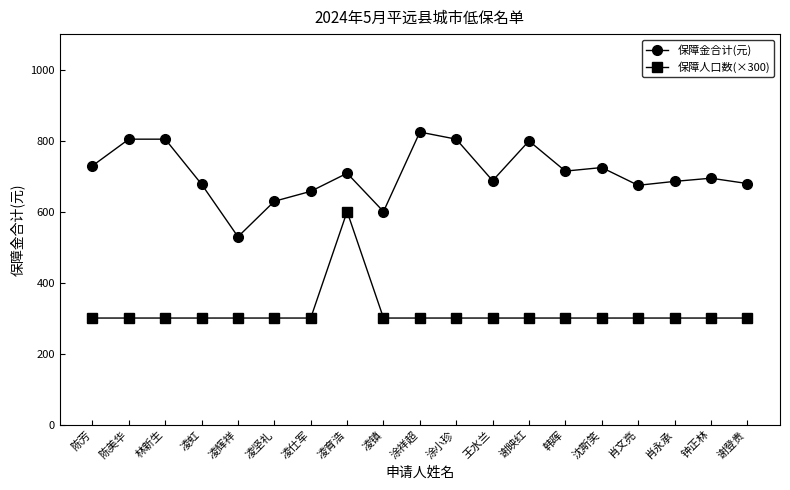

What position from the left is 肖永承?

17